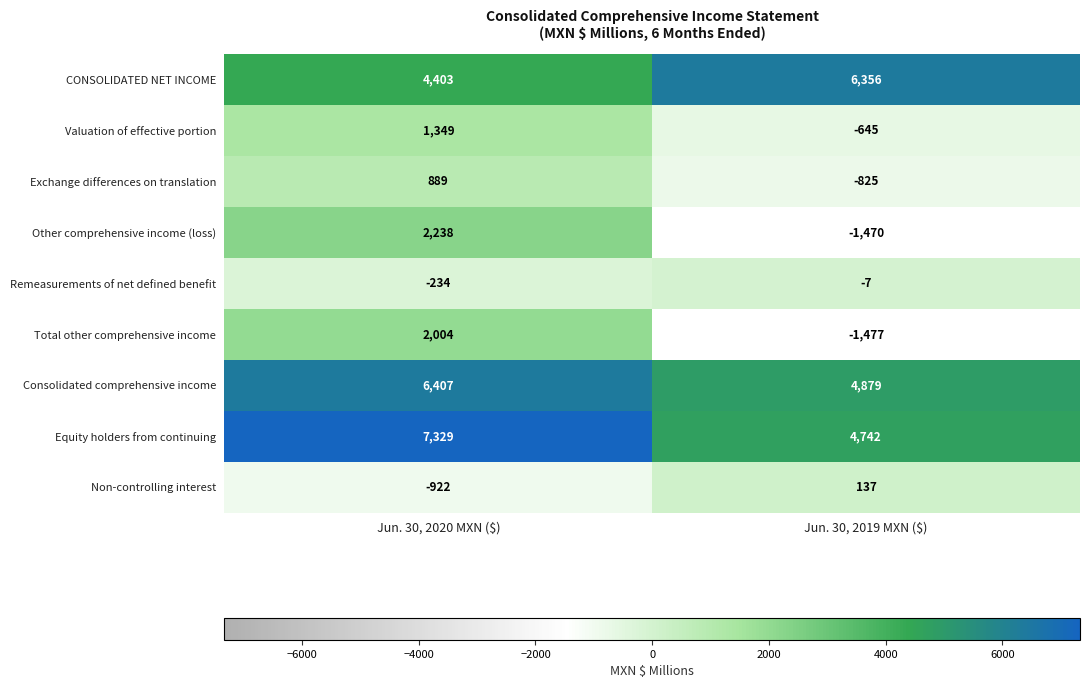

The value of Valuation of effective portion at Jun. 30, 2020 MXN ($) is 1349. True or false?

True